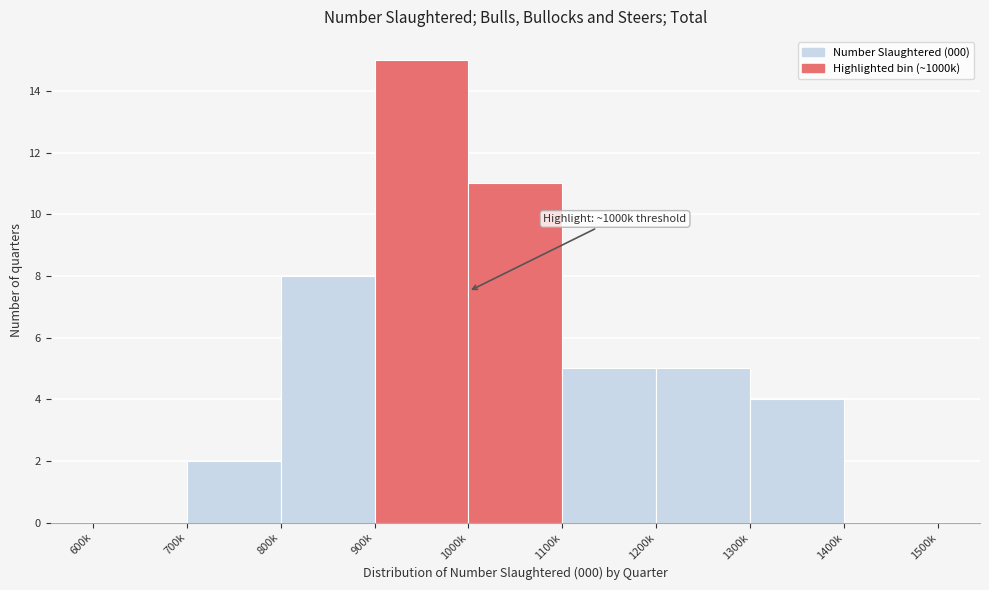

Reading left to right, what are all the values shown in this chart?

600k=0	700k=2	800k=8	900k=15	1000k=11	1100k=5	1200k=5	1300k=4	1400k=0